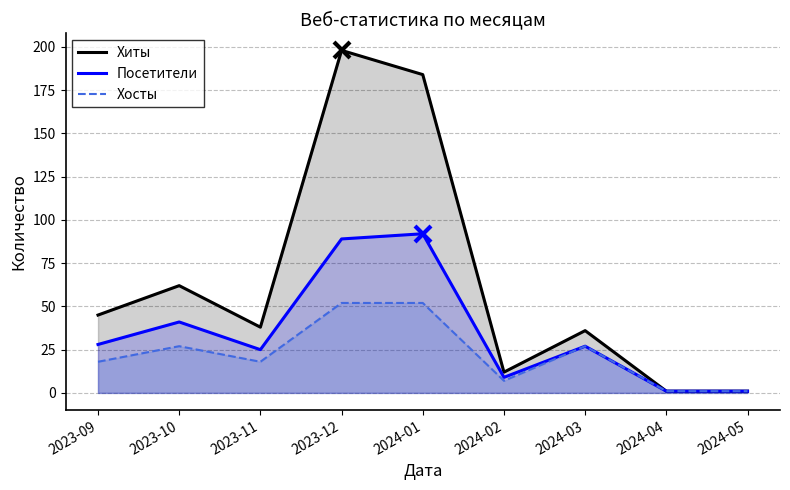

Is the value of Посетители at 2023-11 greater than the value of Хосты at 2024-05?

Yes